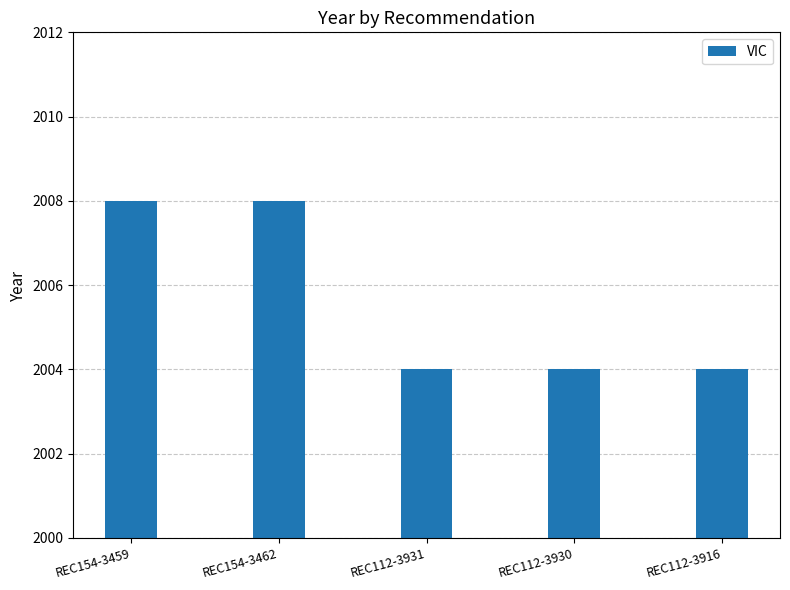

What is the maximum value shown in the chart?

2008